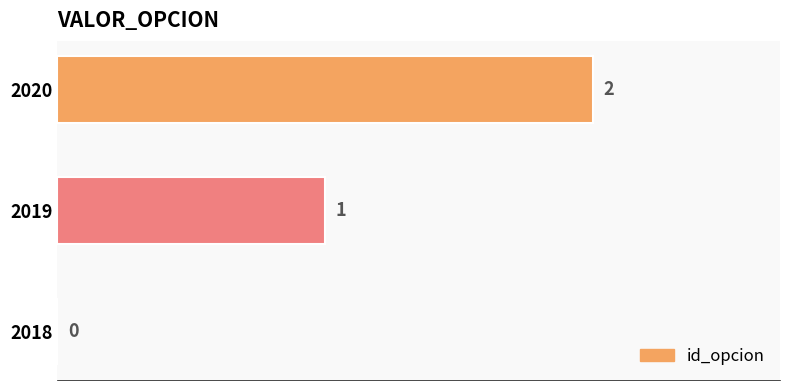

Count the number of categories in the chart.

3